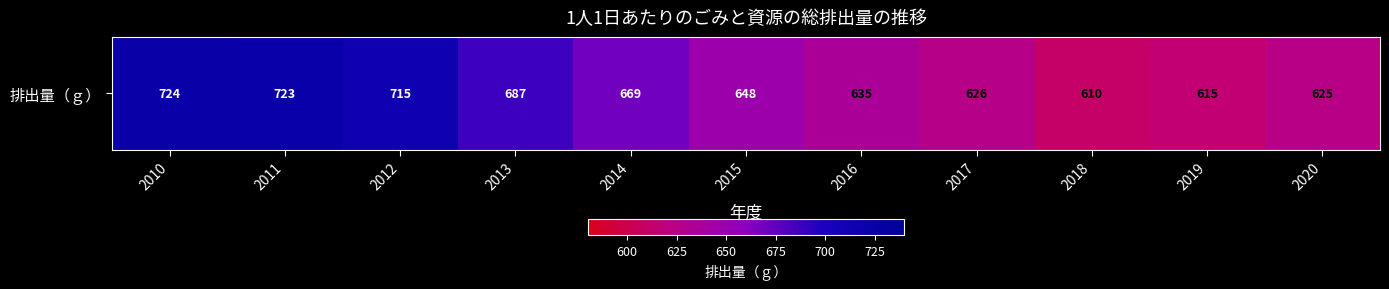

How many data points are less than 648?

5